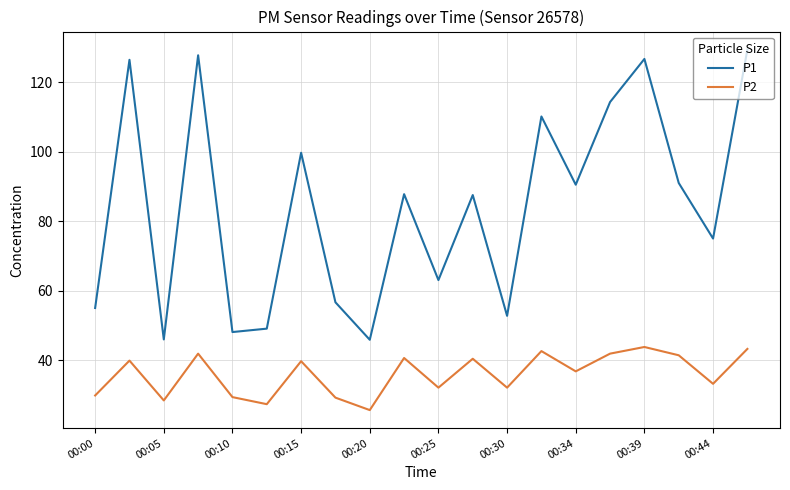

Rank the series by their average value, from highest to lowest.

P1, P2